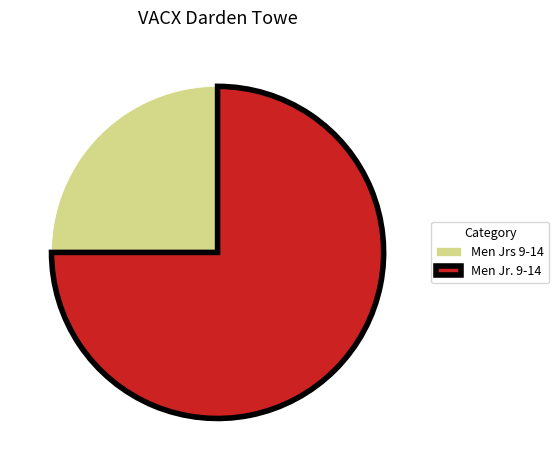

Which slice is the smallest?

Men Jrs 9-14